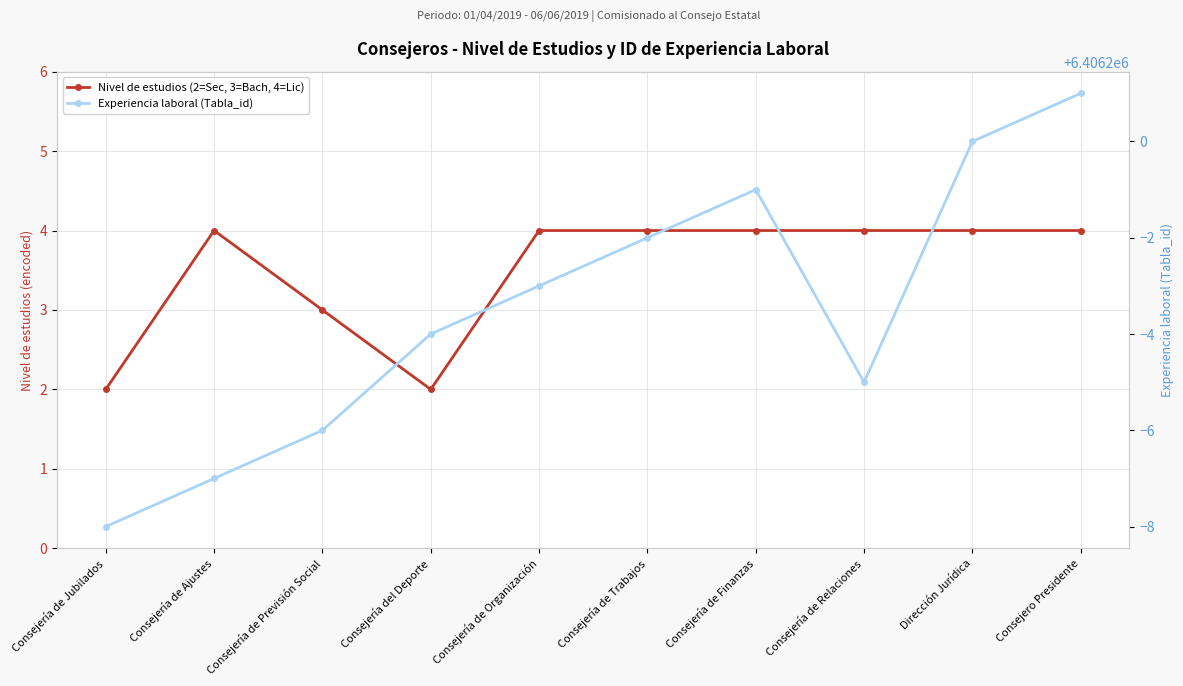

What is the label of the 10th point from the right?

Consejería de Jubilados